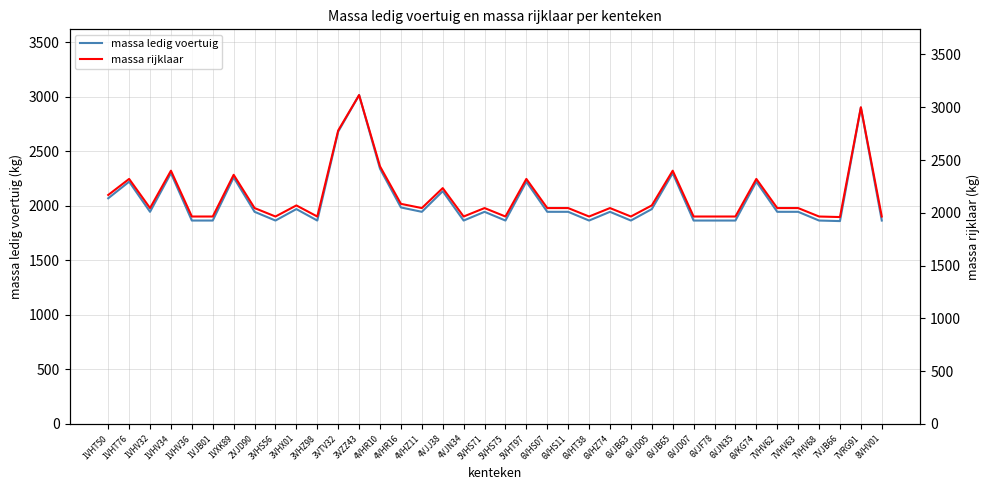

What is the maximum value for massa ledig voertuig?

3015